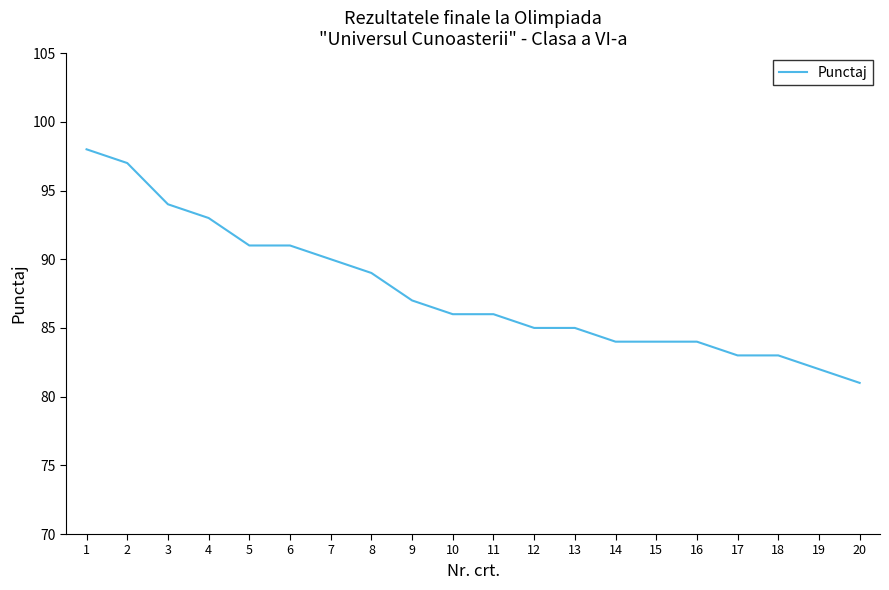

What is the difference between the second highest and second lowest values?

15